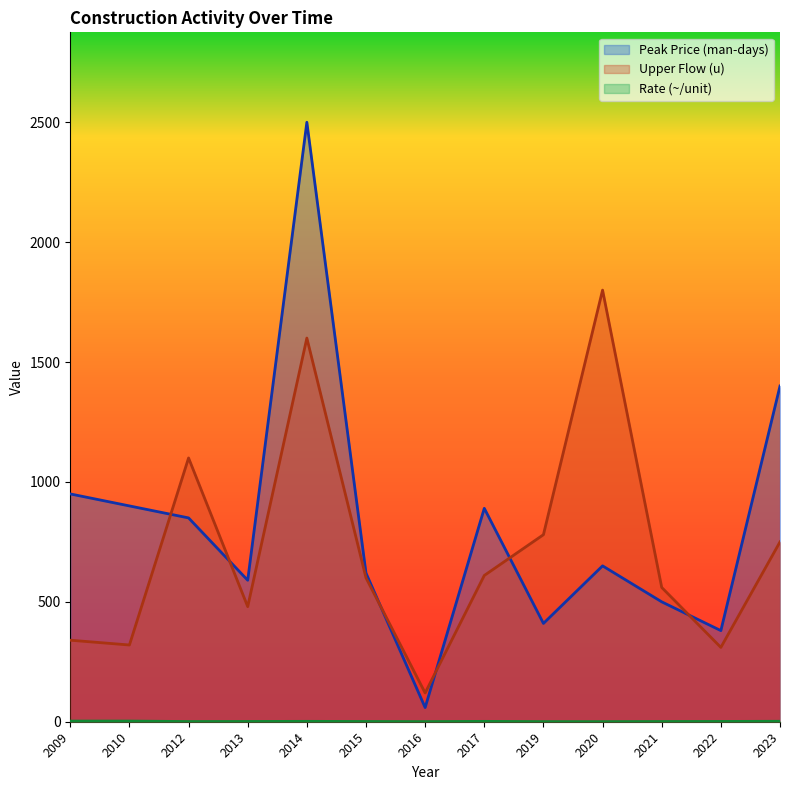

Is the value of Upper Flow (u) at 2016 greater than the value of Peak Price (man-days) at 2021?

No